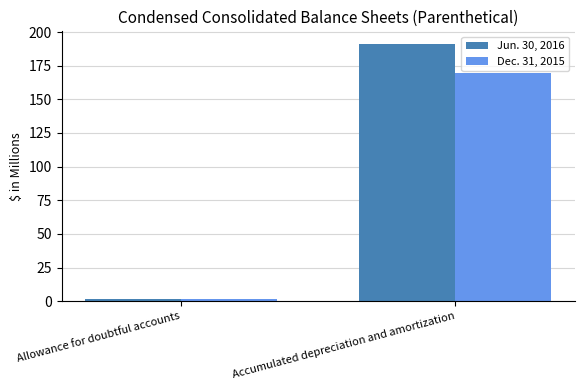

Which series changed the most between Allowance for doubtful accounts and Accumulated depreciation and amortization?

Jun. 30, 2016